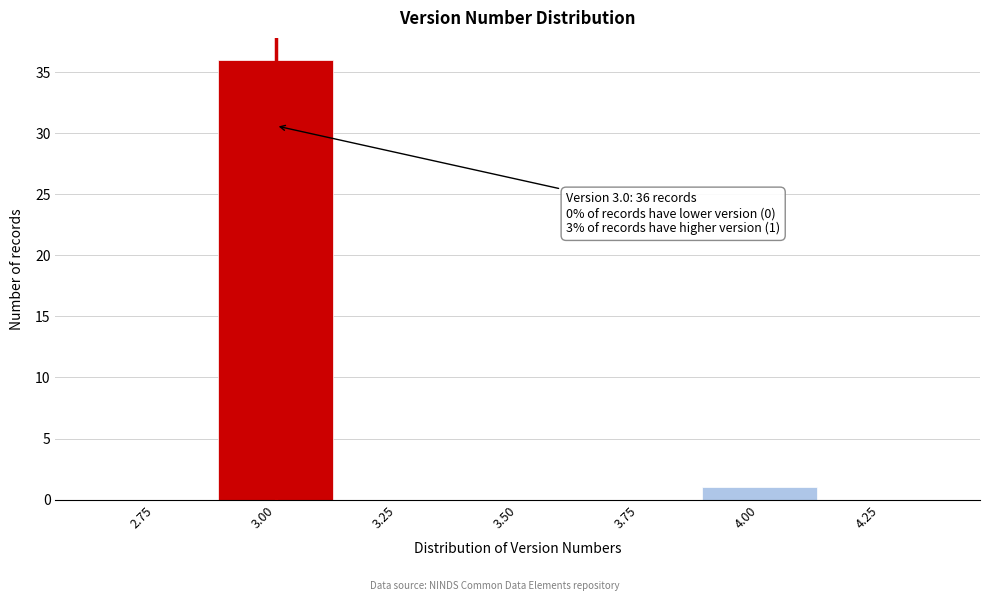

Which range on the x-axis has the tallest bar?

2.875 to 3.125